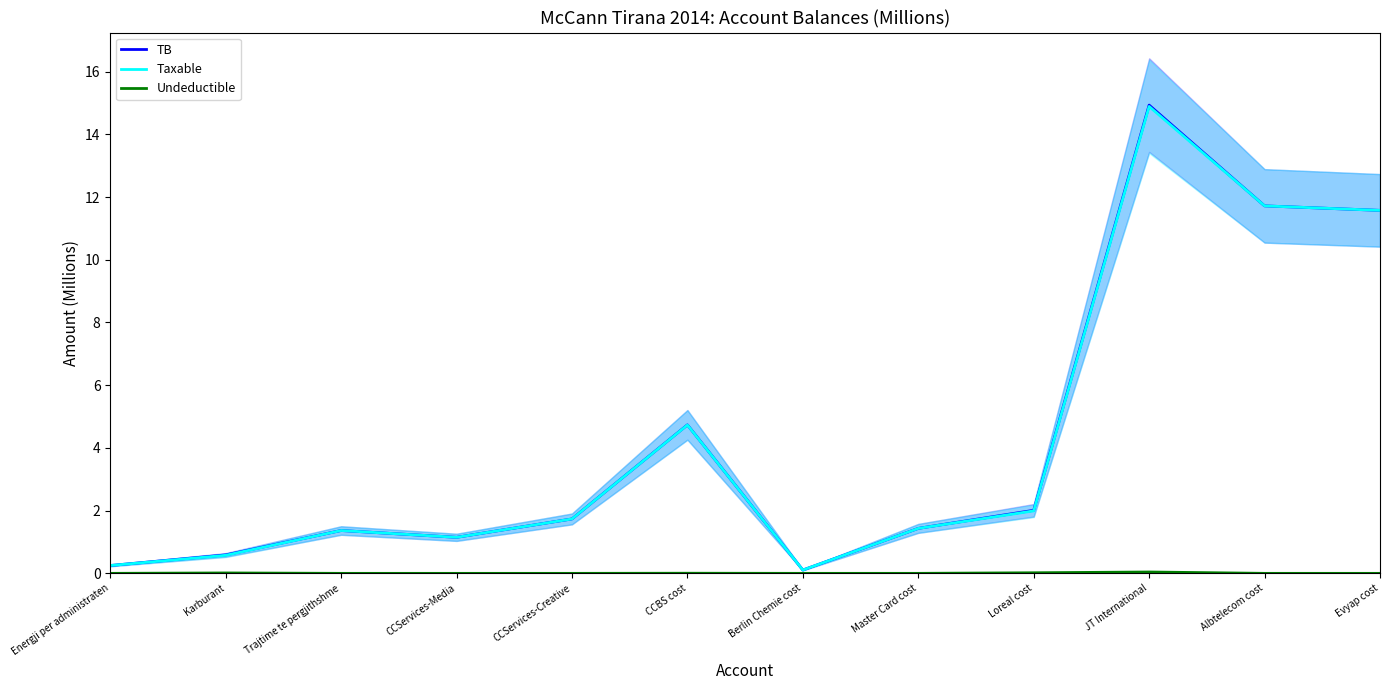

Which label corresponds to the largest value in the chart?

JT International